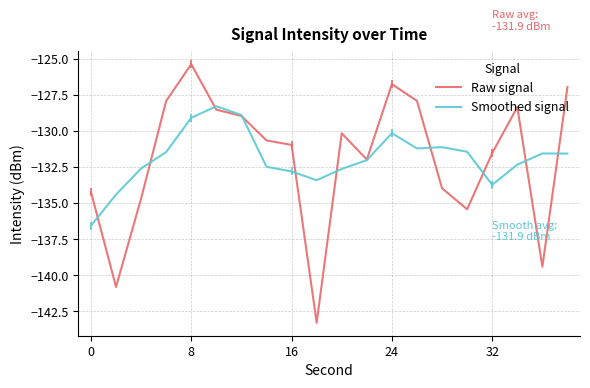

Reading right to left, transcribe all the data shown in this chart.

Raw signal: -126.9	-139.4	-128.3	-131.5	-135.4	-134.0	-127.9	-126.7	-132.0	-130.1	-143.3	-130.9	-130.6	-128.9	-128.5	-125.3	-127.9	-134.7	-140.8	-134.2
Smoothed signal: -131.6	-131.5	-132.3	-133.7	-131.4	-131.1	-131.2	-130.1	-132.0	-132.6	-133.4	-132.8	-132.5	-128.9	-128.3	-129.1	-131.4	-132.6	-134.4	-136.6